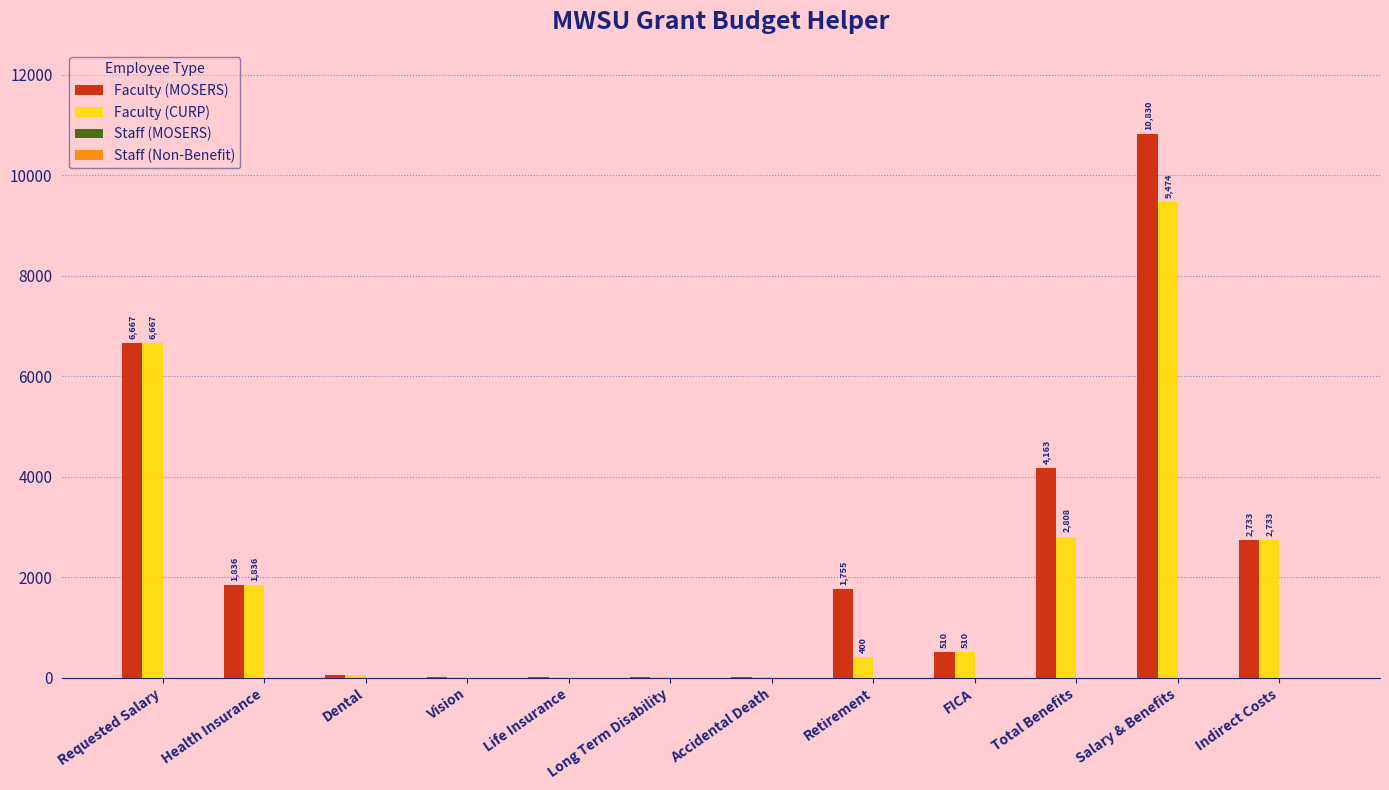

The value of Faculty (MOSERS) at FICA is 510.0. True or false?

True